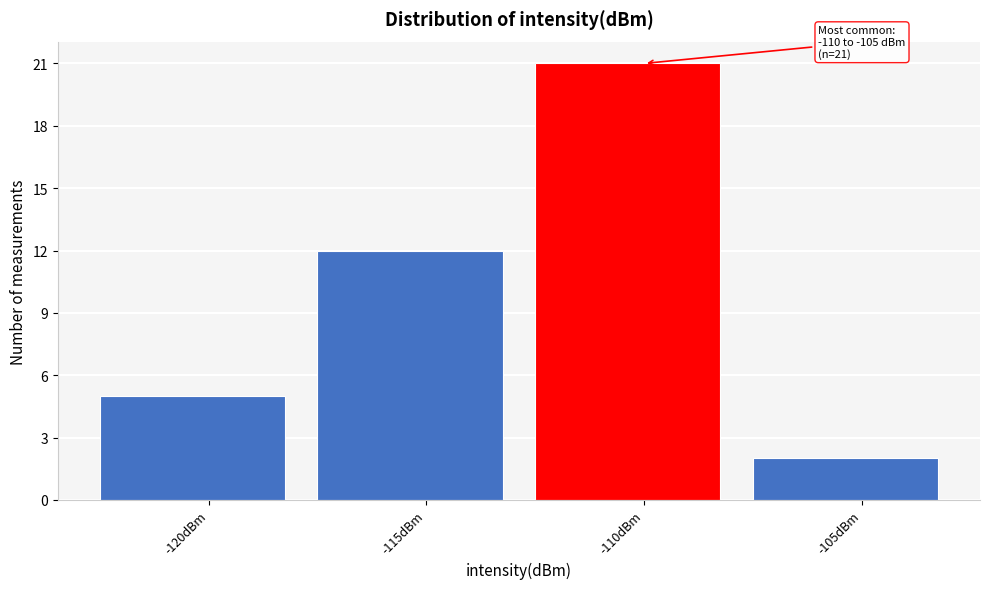

Reading left to right, list all the values displayed in this chart.

5	12	21	2